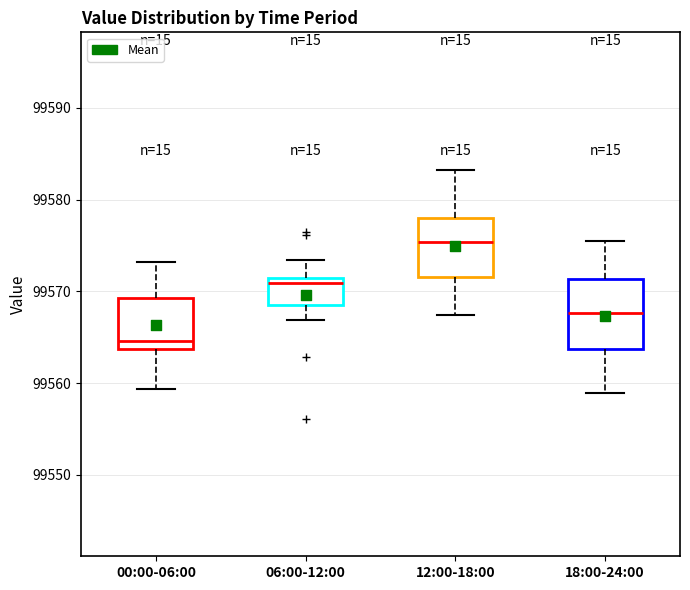

Reading left to right, transcribe this box plot: for each box, give where its median line is, the range the box spans, and where its two whiskers end, as read against the y-axis. The values are not printed on the chart, so give them approximately, as read against the axis.

00:00-06:00: median 99565, box 99564 to 99569, whiskers 99559 to 99573
06:00-12:00: median 99571, box 99568 to 99572, whiskers 99567 to 99573
12:00-18:00: median 99575, box 99572 to 99578, whiskers 99567 to 99583
18:00-24:00: median 99568, box 99564 to 99571, whiskers 99559 to 99576